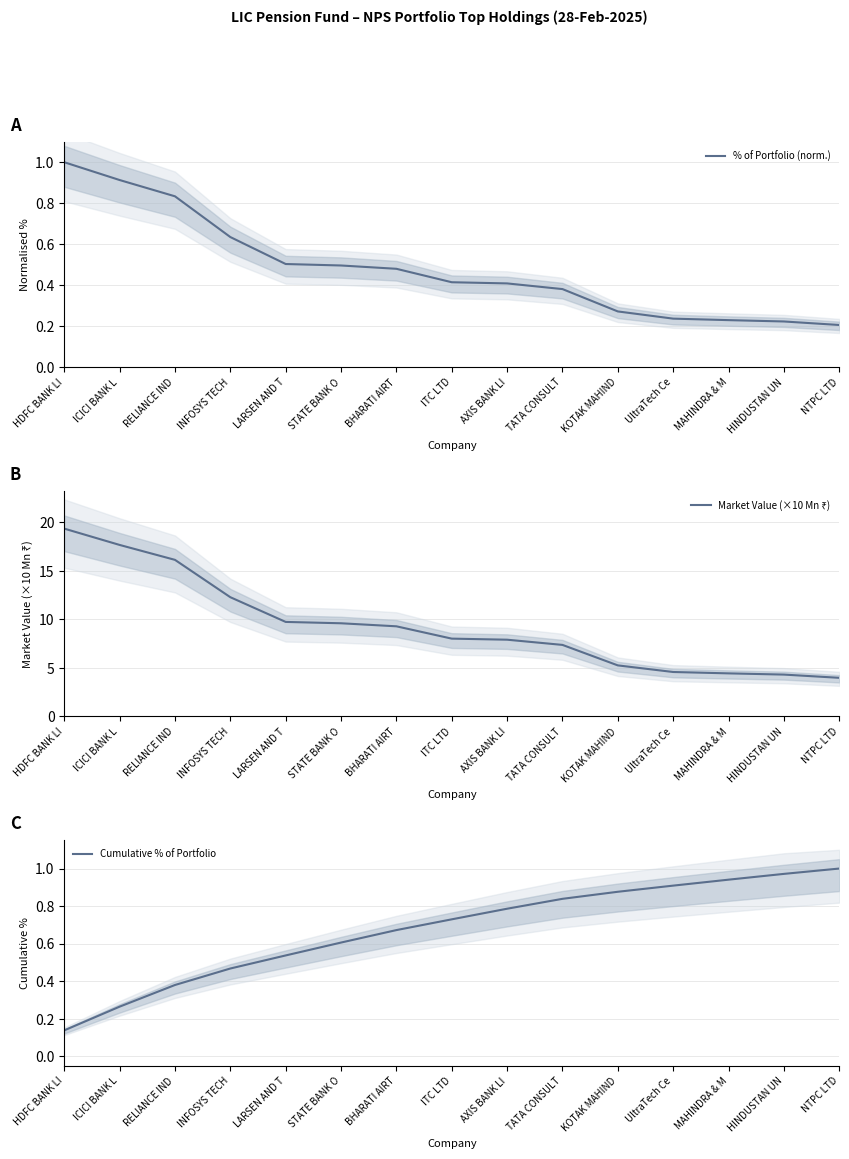

Reading left to right, list all the values displayed in this chart.

% of Portfolio (norm.): 1.0	0.9	0.8	0.6	0.5	0.5	0.5	0.4	0.4	0.4	0.3	0.2	0.2	0.2	0.2
Market Value (×10 Mn ₹): 19.4	17.7	16.1	12.3	9.7	9.6	9.3	8.0	7.9	7.4	5.3	4.6	4.4	4.3	4.0
Cumulative % of Portfolio: 0.1	0.3	0.4	0.5	0.5	0.6	0.7	0.7	0.8	0.8	0.9	0.9	0.9	1.0	1.0